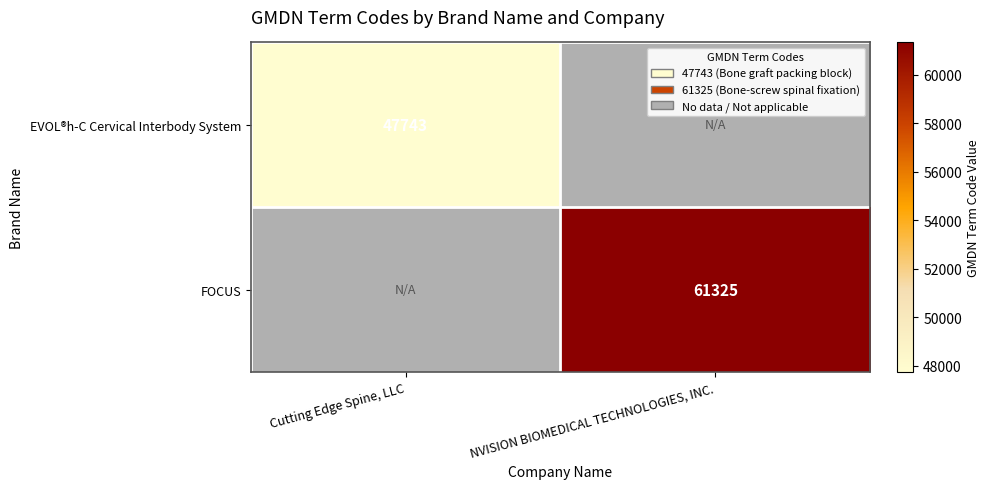

At which category does the chart reach its minimum across all series?

Cutting Edge Spine, LLC